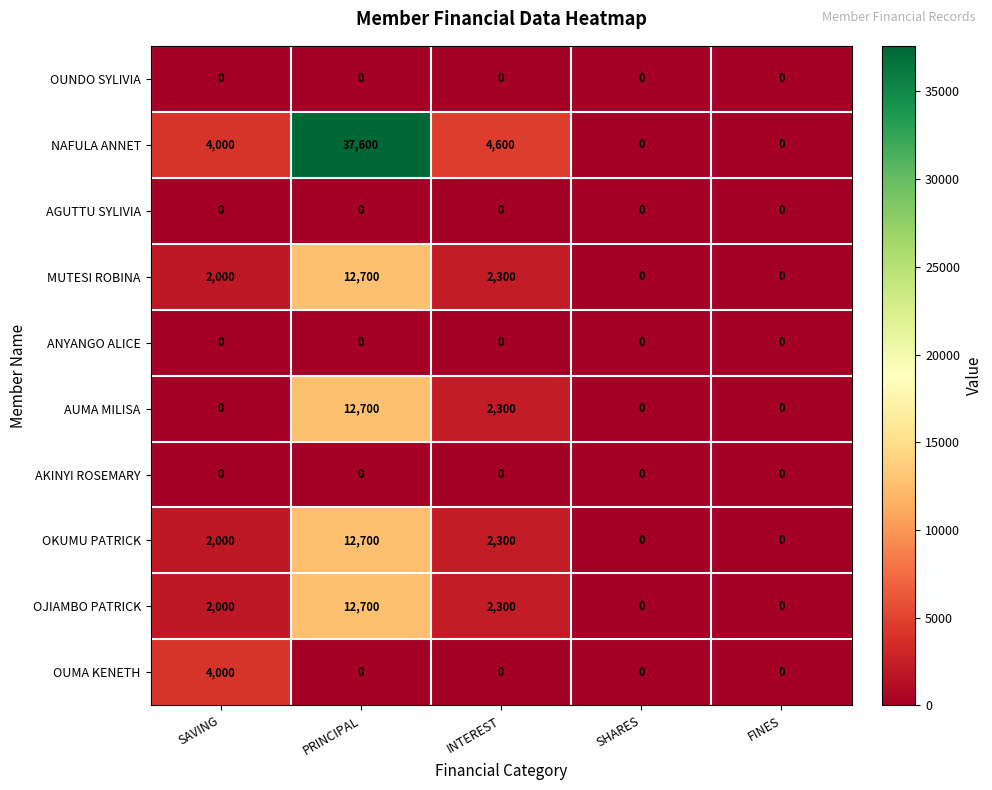

What is the difference between the maximum and second lowest values in the MUTESI ROBINA series?

12700